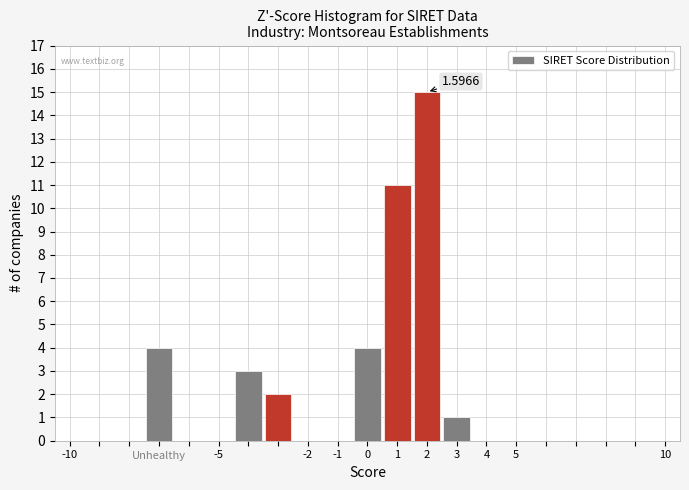

Over which range of the x-axis is the bar tallest?

1.5 to 2.5